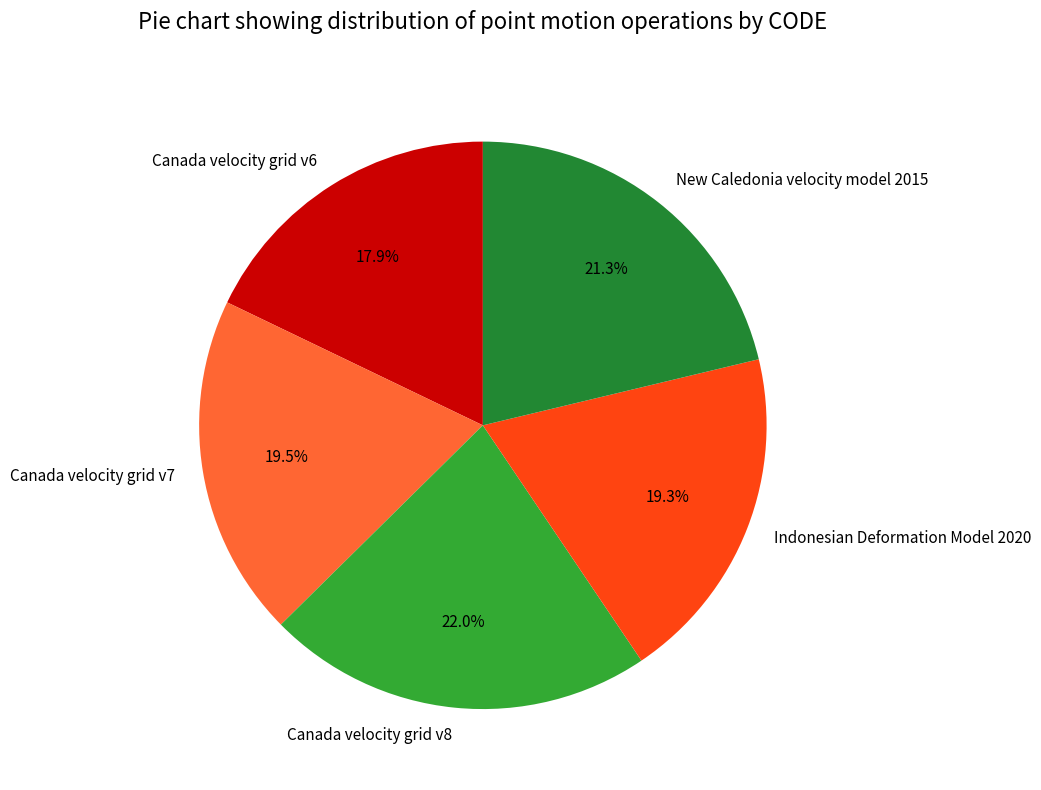

How many slices are in this pie chart?

5